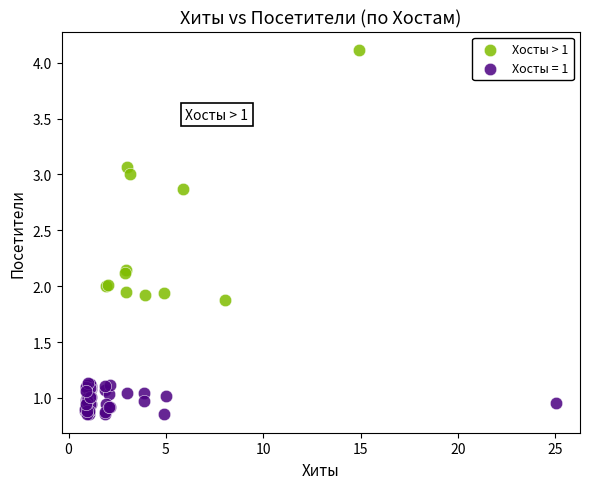

Which series contains the highest Y value?

Хосты > 1